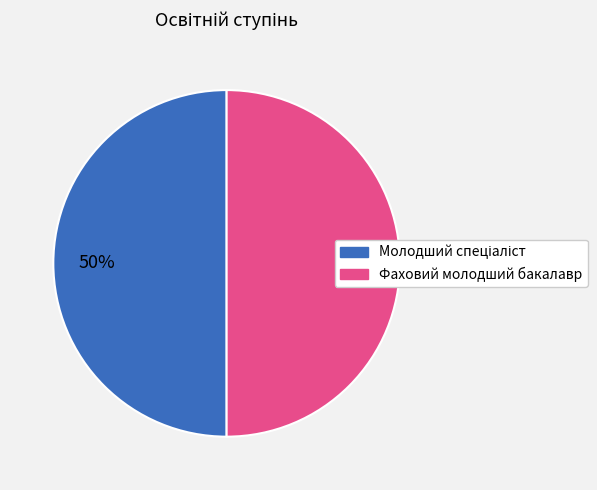

Is it true that Фаховий молодший бакалавр is 36% of the pie?

False